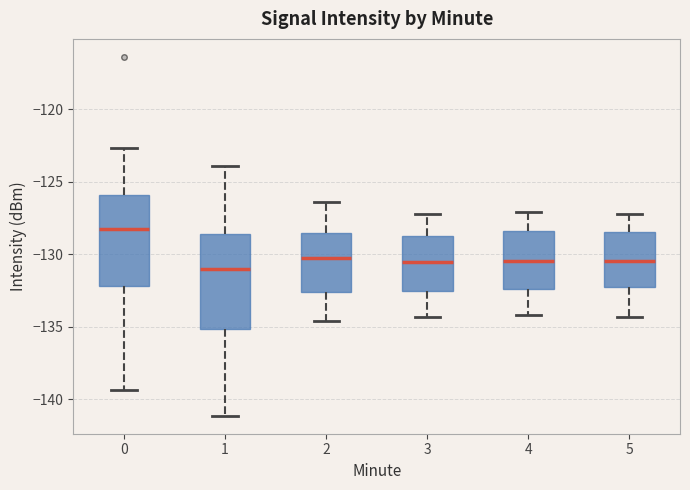

Reading left to right, transcribe this box plot: for each box, give where its median line is, the range the box spans, and where its two whiskers end, as read against the y-axis. The values are not printed on the chart, so give them approximately, as read against the axis.

0: median -128.5, box -132.0 to -126.0, whiskers -139.5 to -122.5
1: median -131.0, box -135.0 to -128.5, whiskers -141.0 to -124.0
2: median -130.0, box -132.5 to -128.5, whiskers -134.5 to -126.5
3: median -130.5, box -132.5 to -128.5, whiskers -134.5 to -127.0
4: median -130.5, box -132.5 to -128.5, whiskers -134.0 to -127.0
5: median -130.5, box -132.5 to -128.5, whiskers -134.5 to -127.0